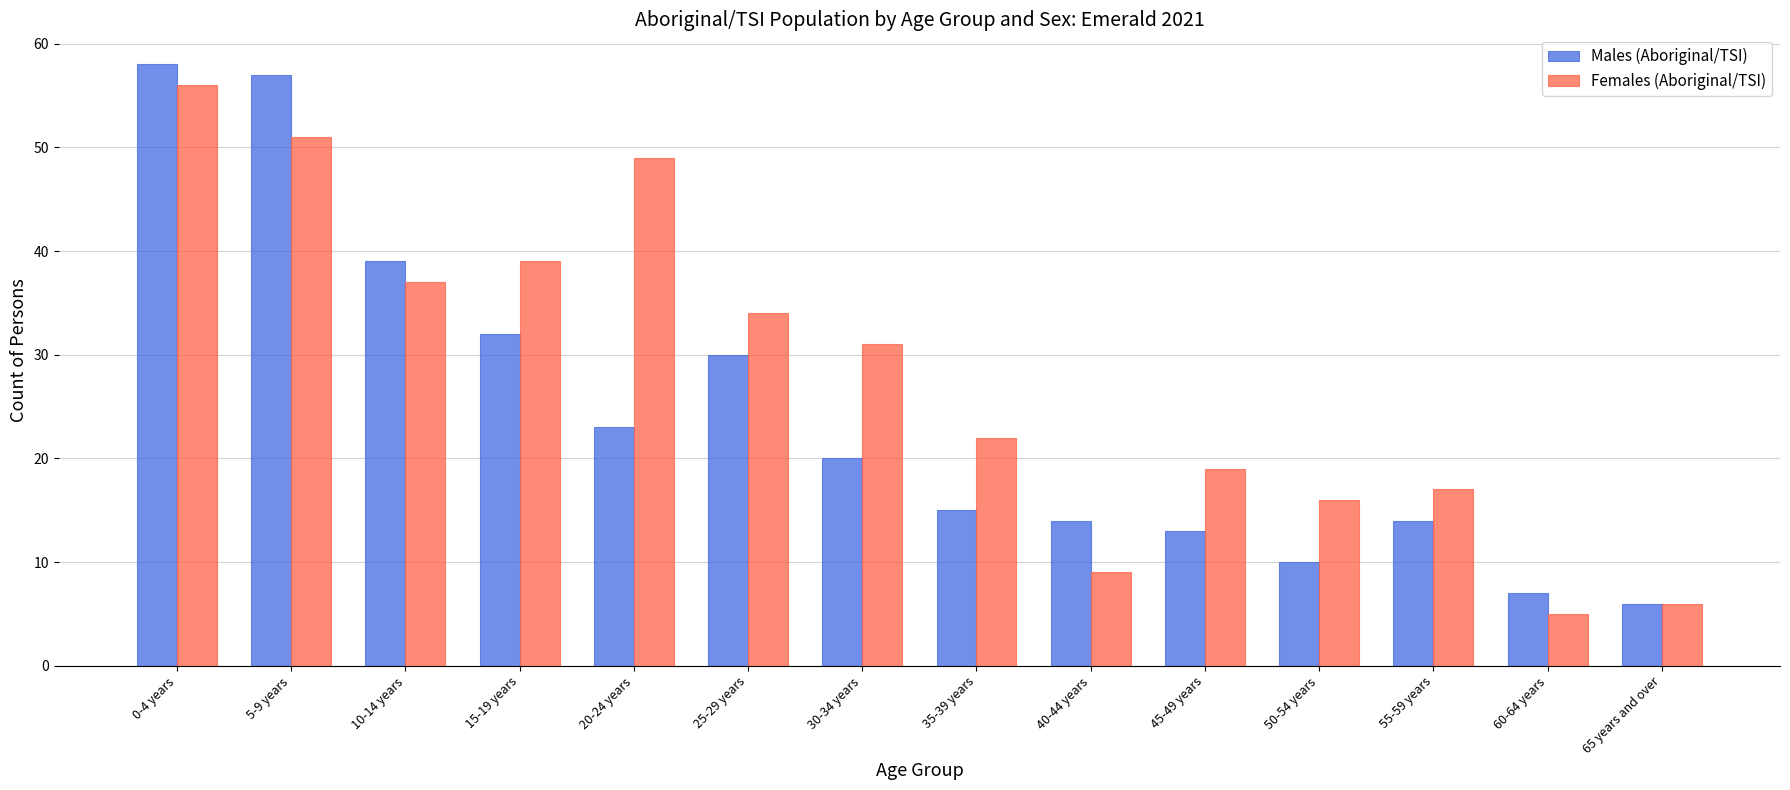

Which series has the largest range (max minus min)?

Males (Aboriginal/TSI)